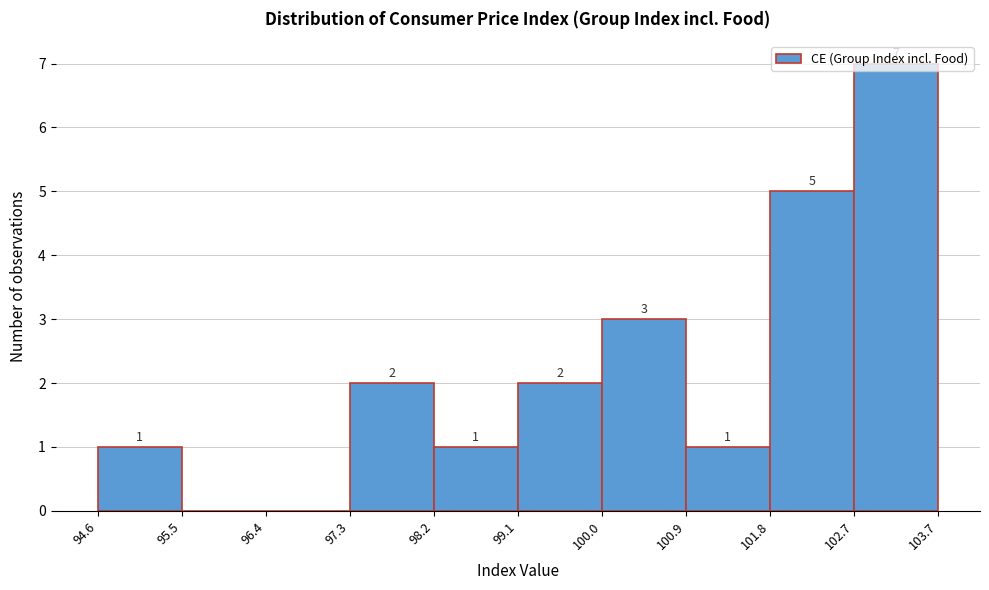

Over which range of the x-axis is the bar tallest?

102.7 to 103.7